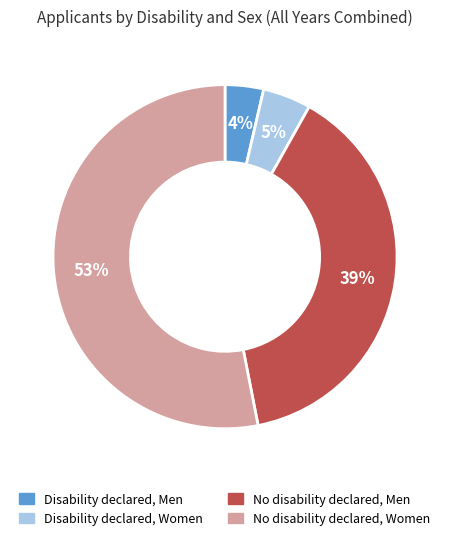

To the nearest percent, what percentage of the pie is Disability declared, Men?

4%